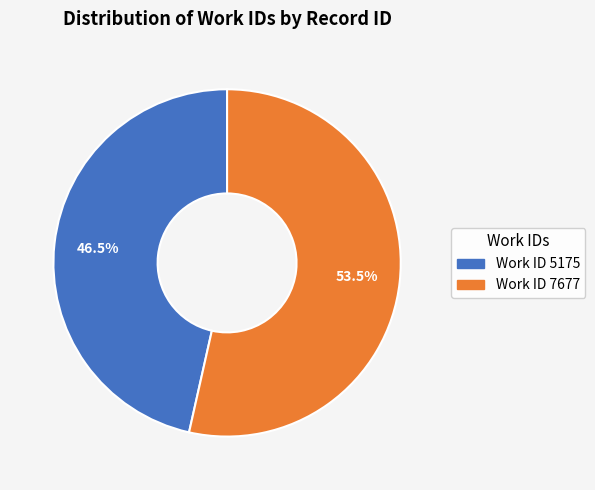

Is there any slice that represents more than half of the pie?

Yes